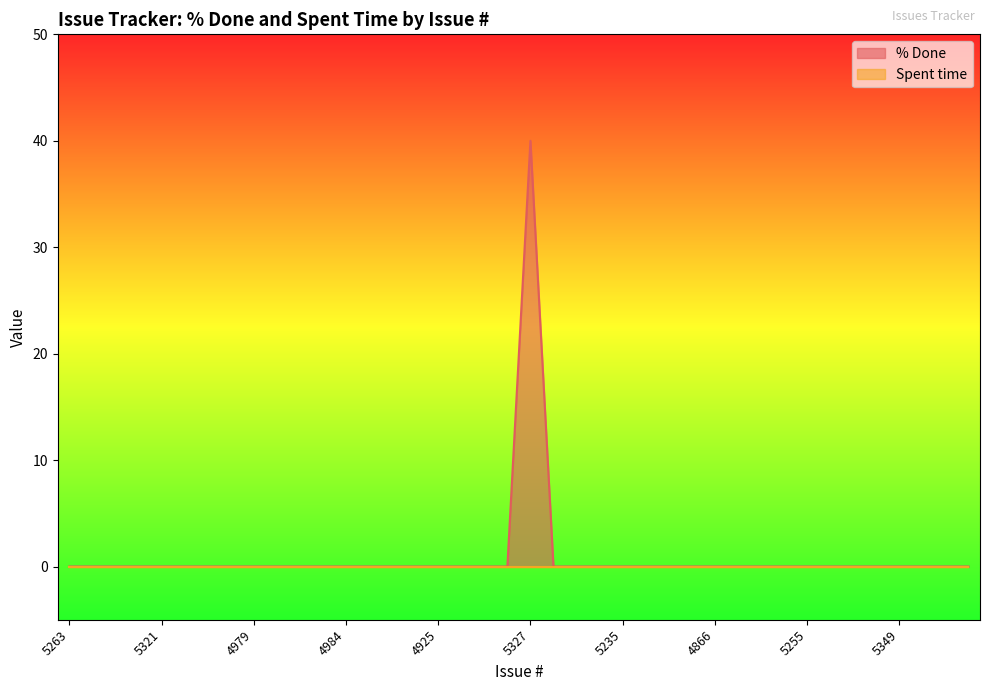

How many values exceed 0?

1